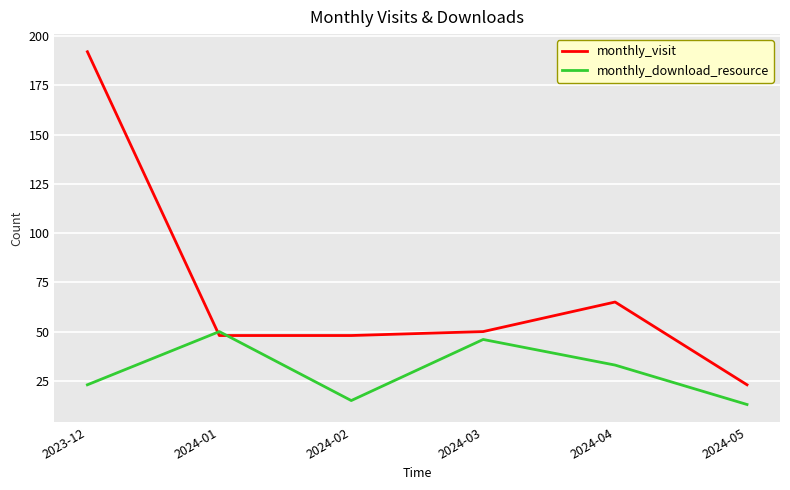

True or false: monthly_visit has more than 1 points higher than both neighbors.

False